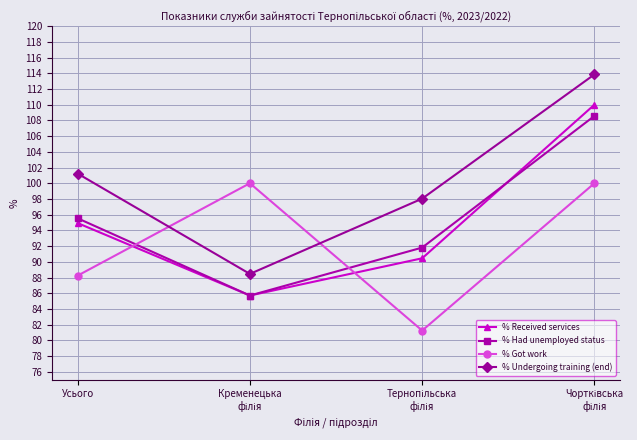

What is the value of the % Undergoing training (end) point at the 3rd from the left?

98.0